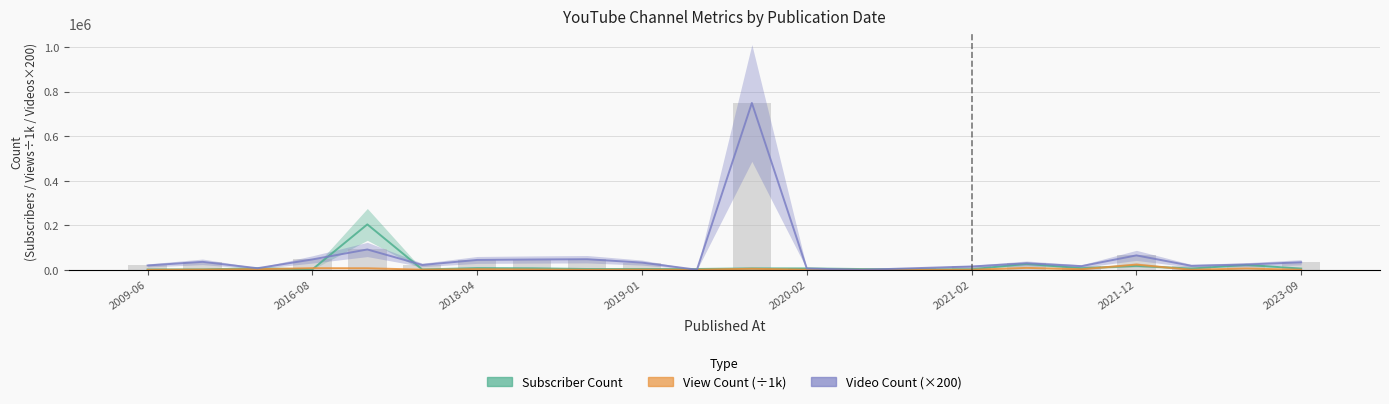

Between 2021-12 and 19, which series saw the biggest shift?

Video Count (×200)